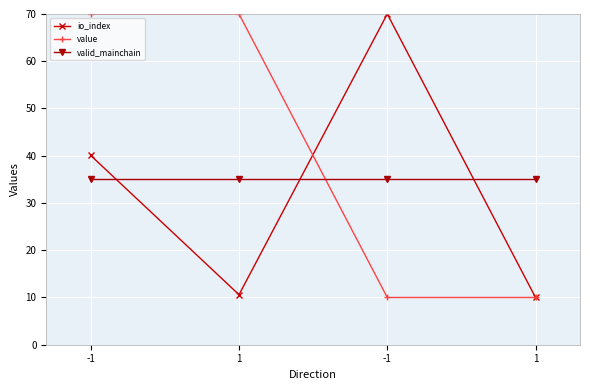

Is the value of valid_mainchain at -1 greater than the value of io_index at 1?

Yes